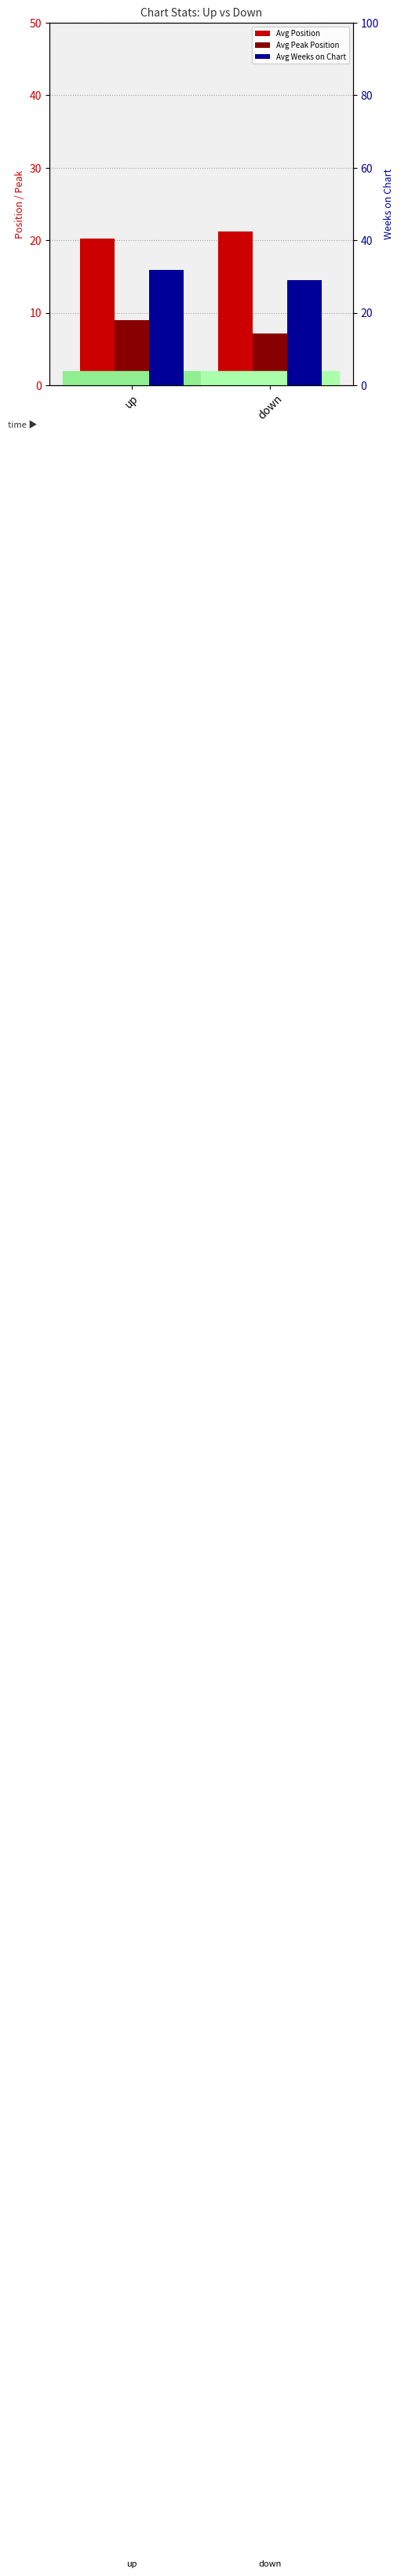

Rank the categories by Avg Position value from highest to lowest.

down, up